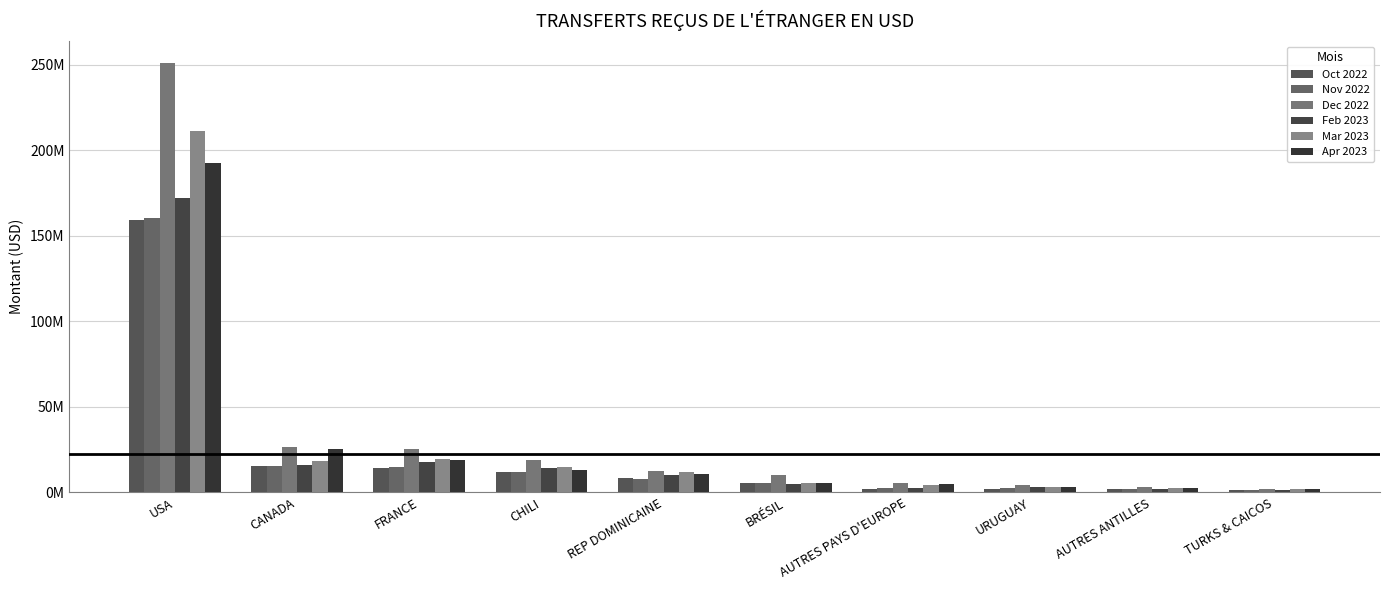

Which series changed the most between BRÉSIL and AUTRES PAYS D'EUROPE?

Dec 2022